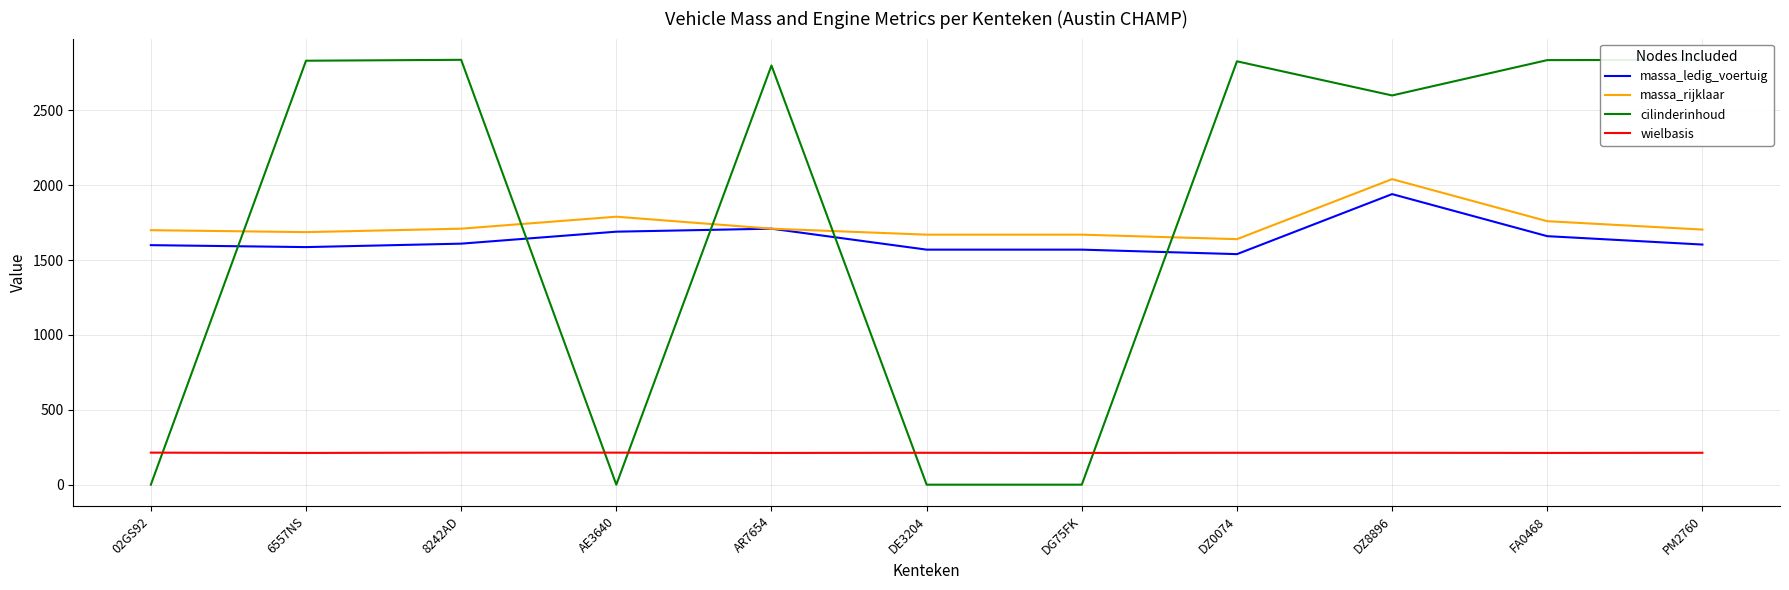

Which has a higher value, DG75FK or 6557NS?

6557NS